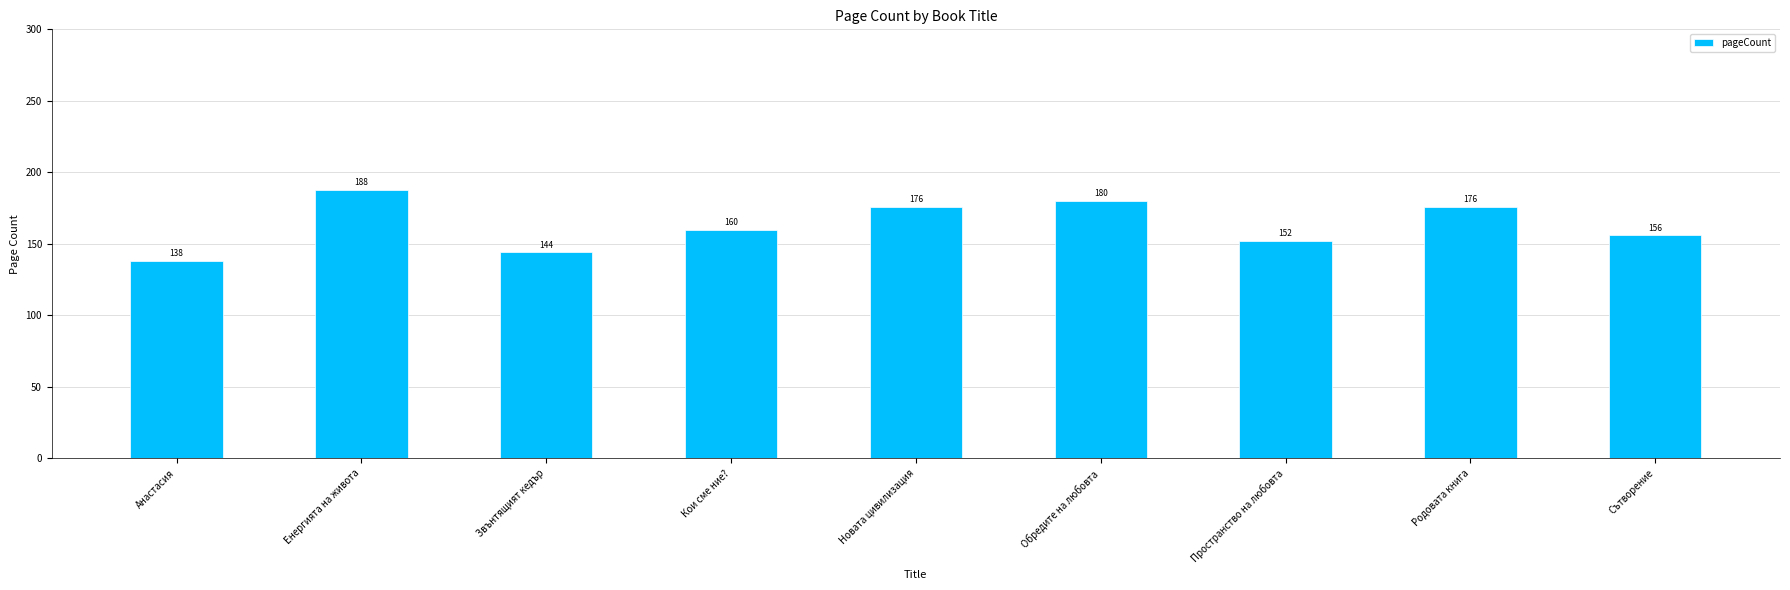

What is the difference between the values at Пространство на любовта and Енергията на живота?

36